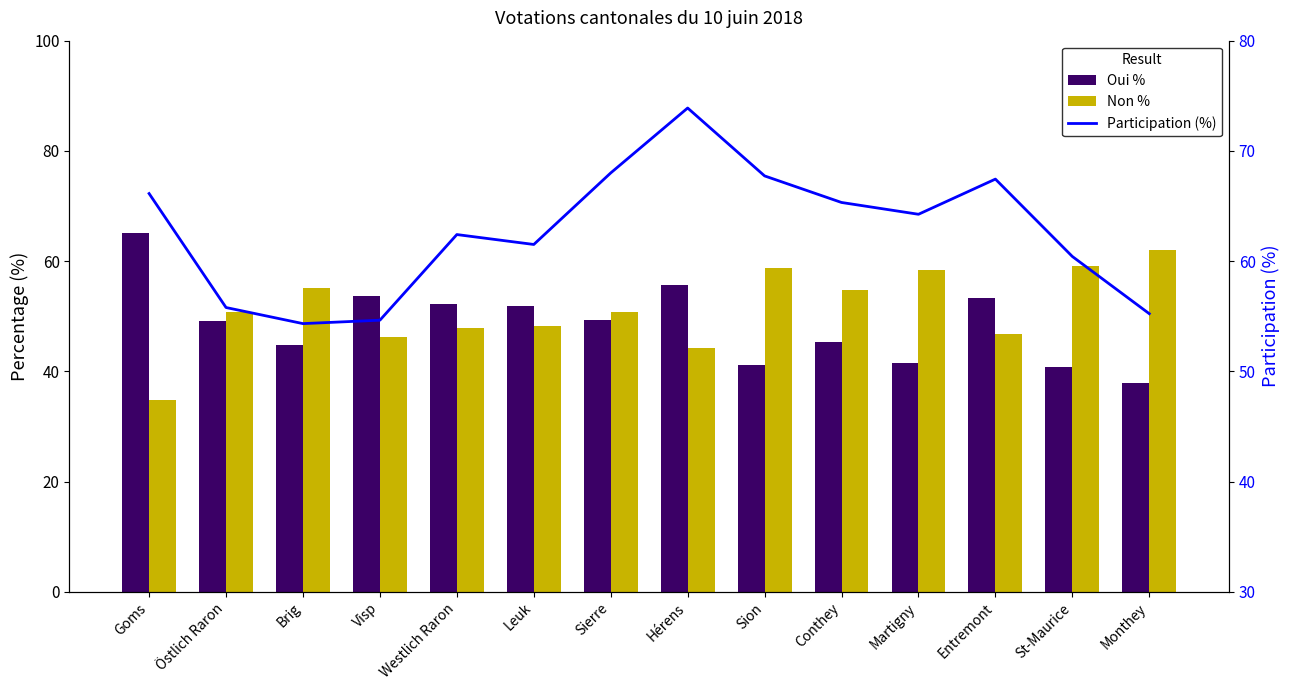

List the series in order of their overall mean, highest first.

Participation (%), Non %, Oui %